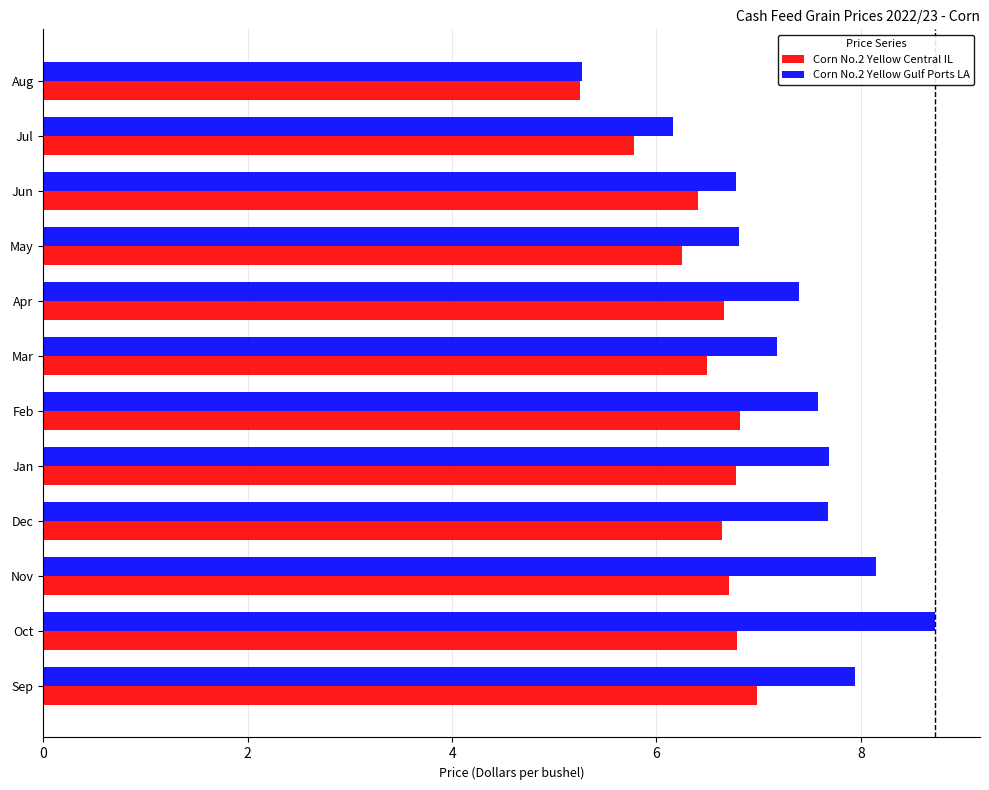

At how many categories does at least one series exceed 6?

11